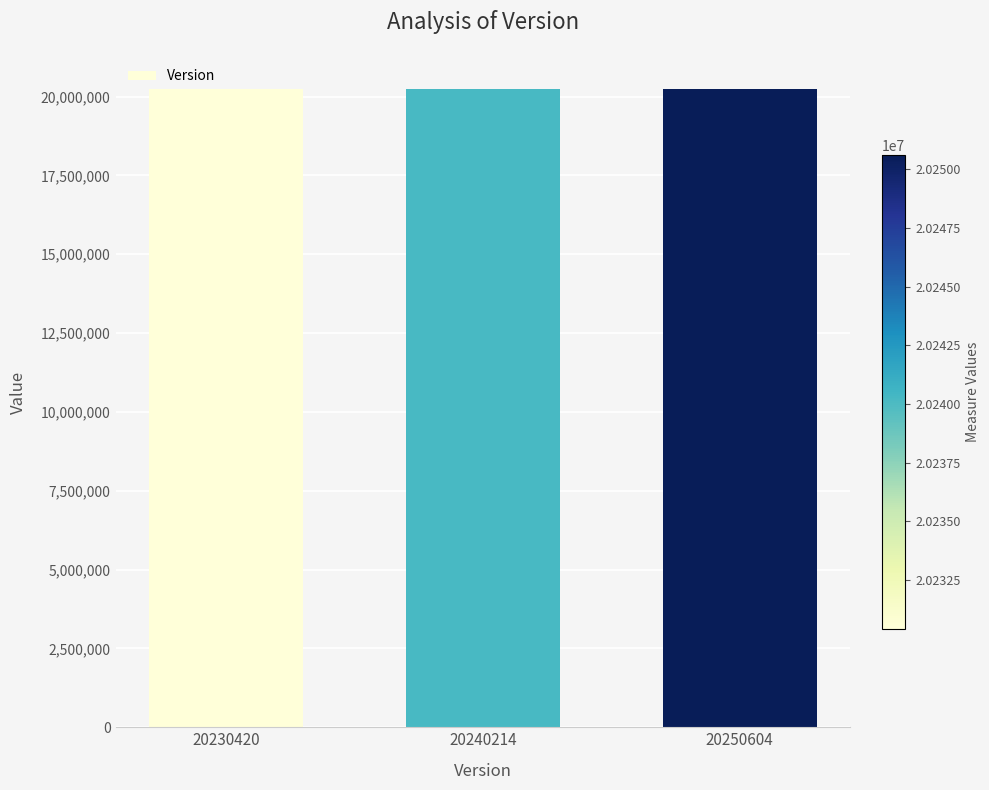

Does the chart contain any negative values?

No